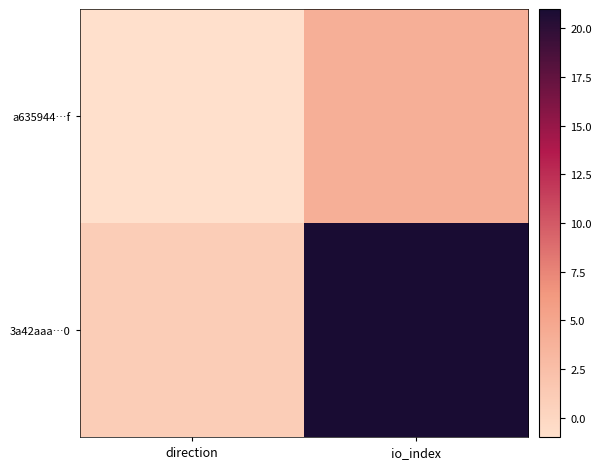

Rank the series at io_index from lowest to highest value.

a635944…f, 3a42aaa…0